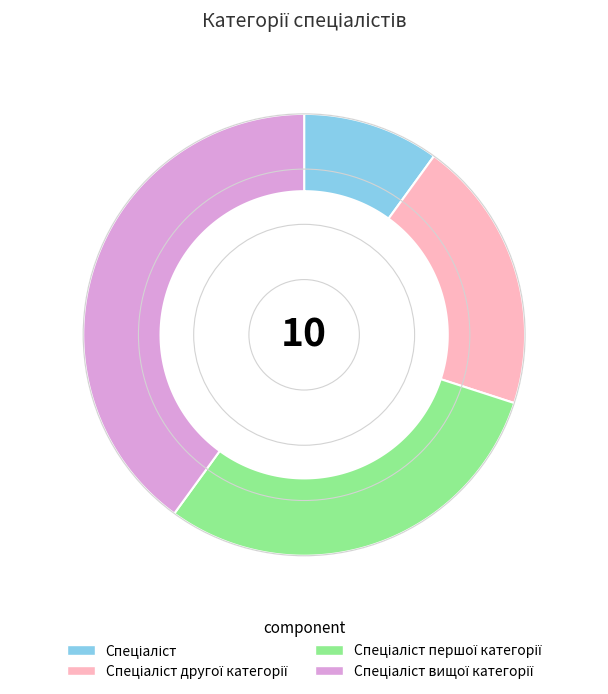

What percentage do Спеціаліст першої категорії and Спеціаліст together represent?

40.0%